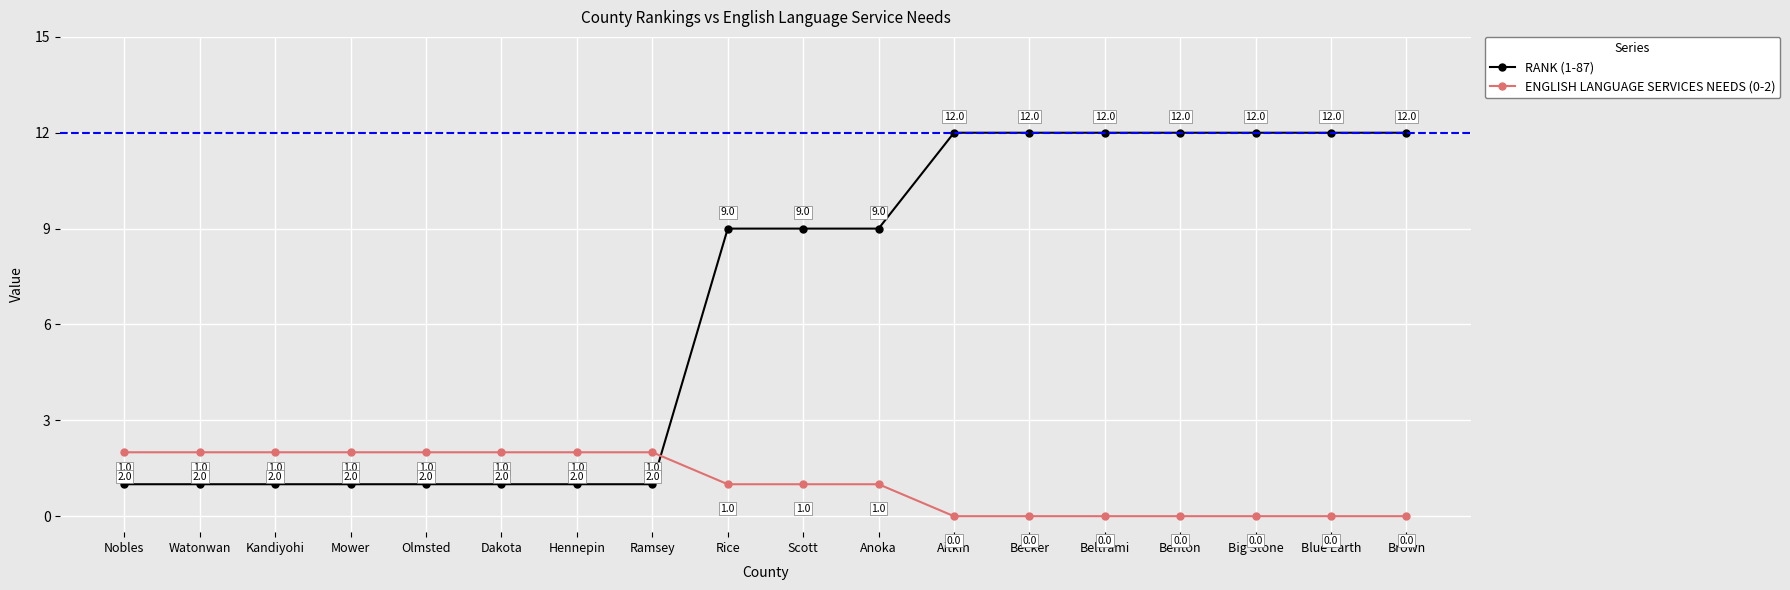

Is this an area chart (filled region under the line)?

No